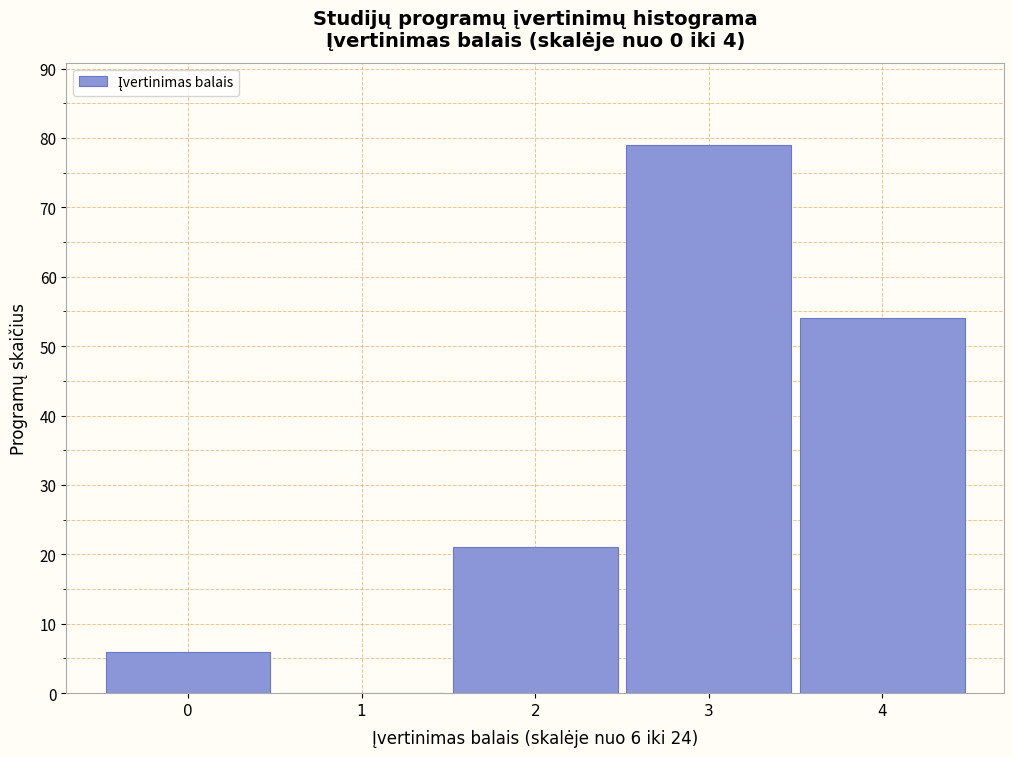

Which range on the x-axis has the tallest bar?

2.5 to 3.5